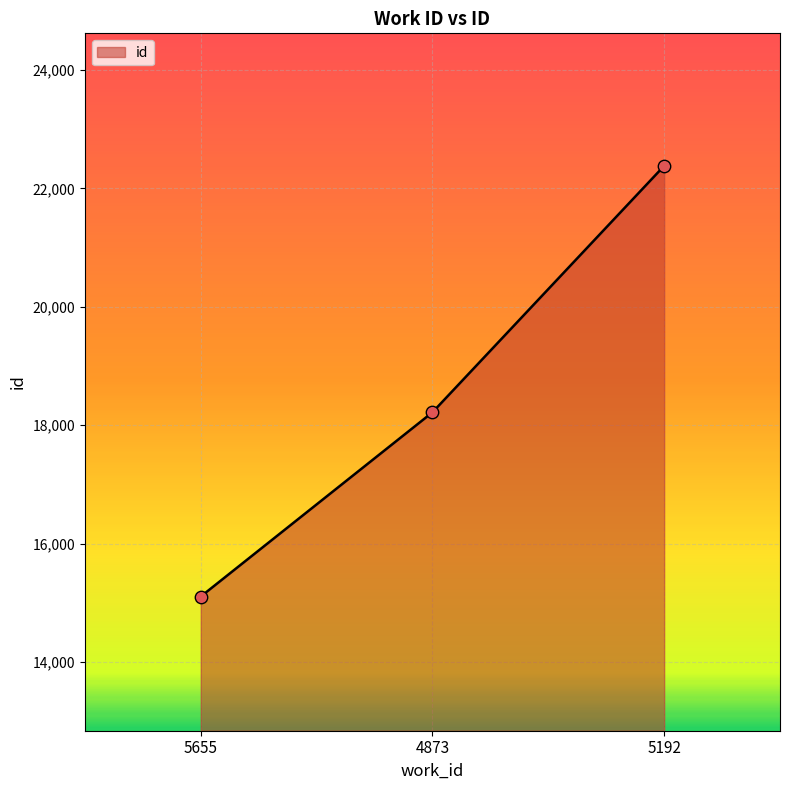

What is the change in value from 5655 to 5192?

+7273